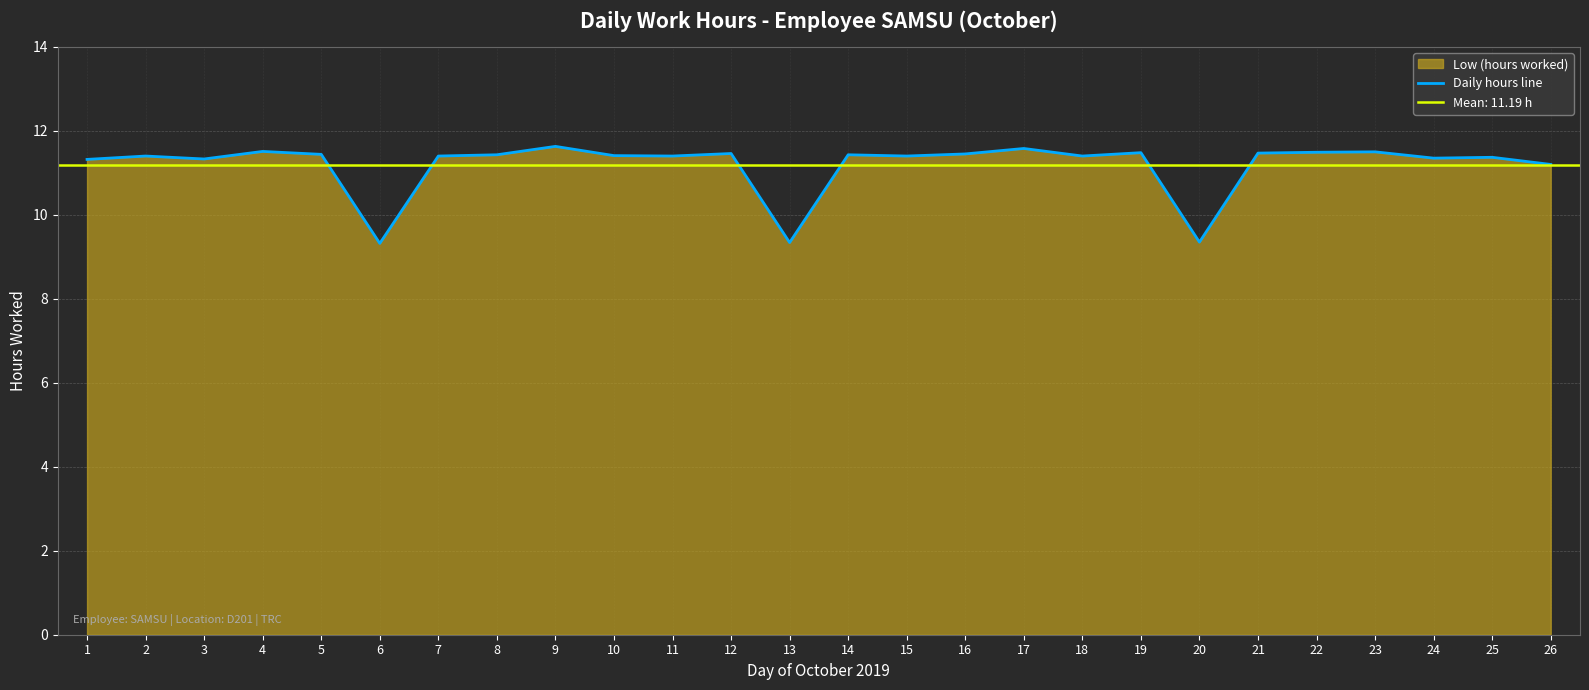

Where is the first local maximum?

2